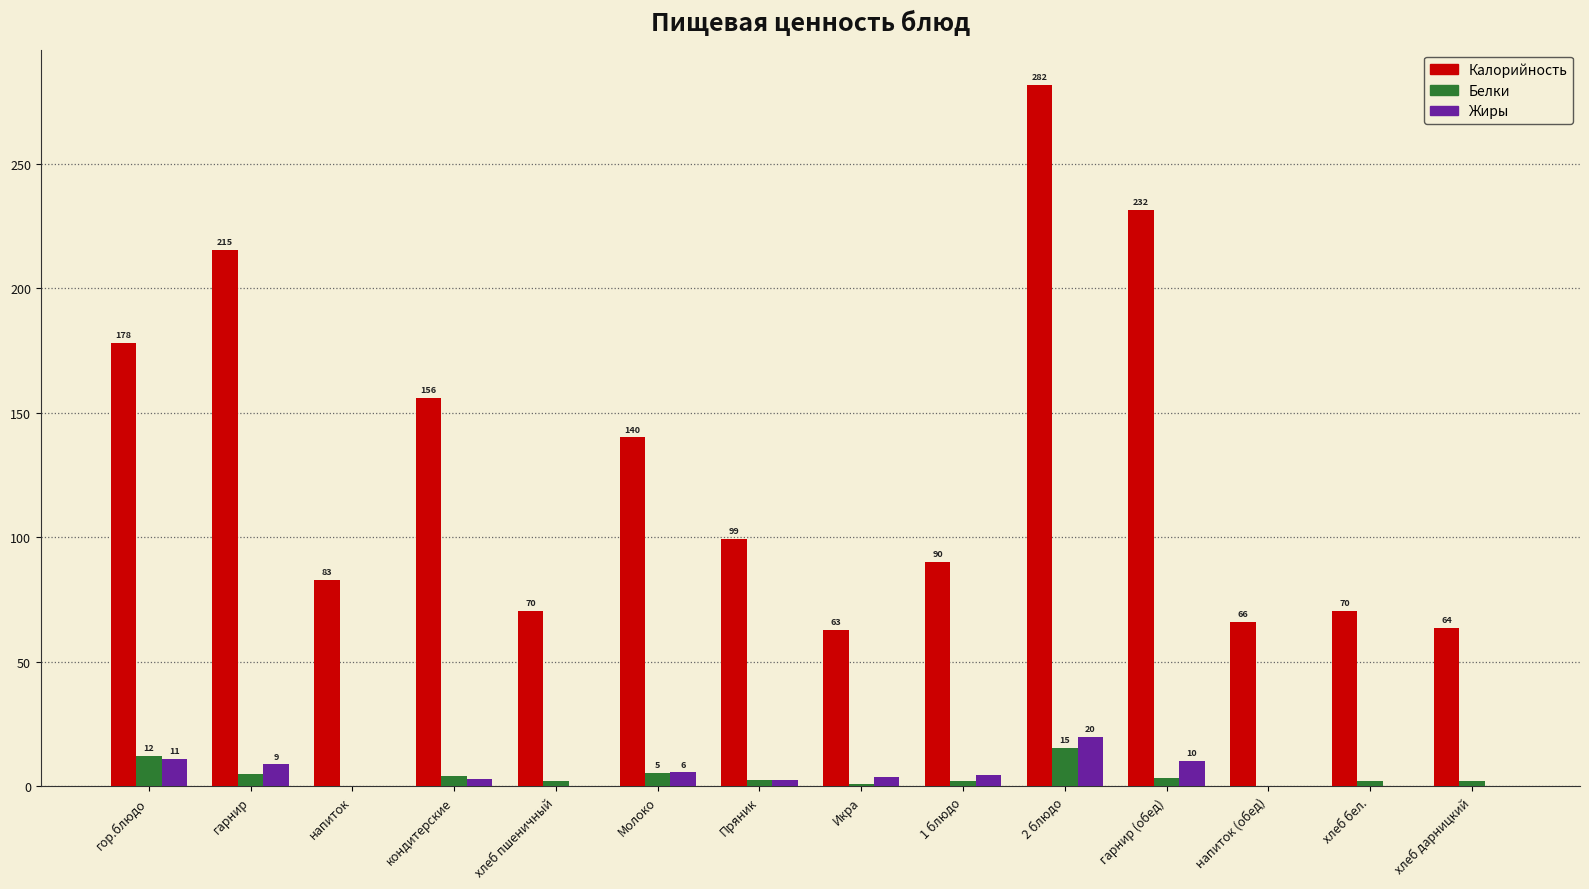

How many groups of bars are there?

14